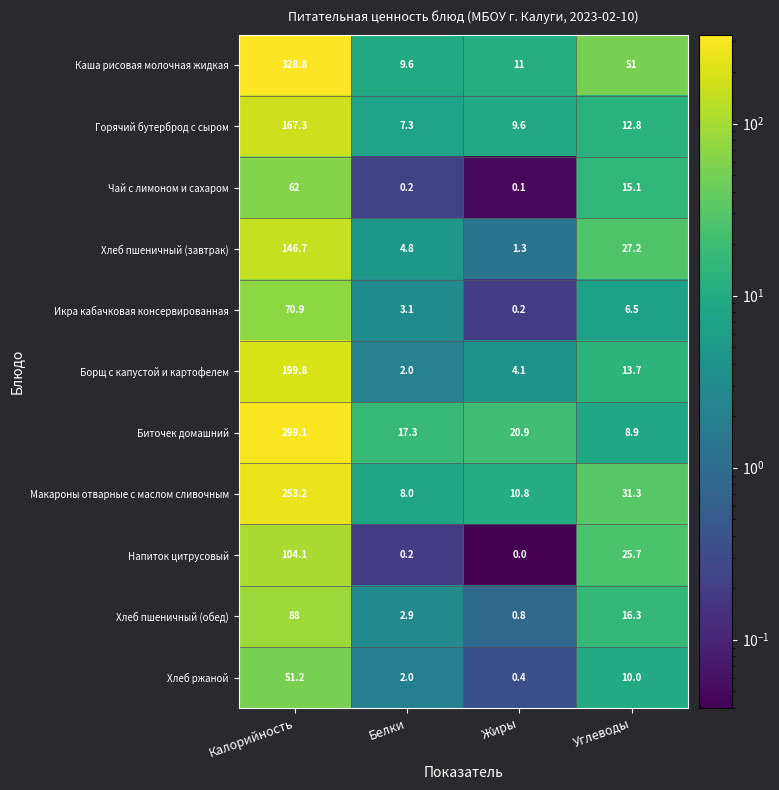

The Чай с лимоном и сахаром series shows 94.8 at Калорийность. True or false?

False